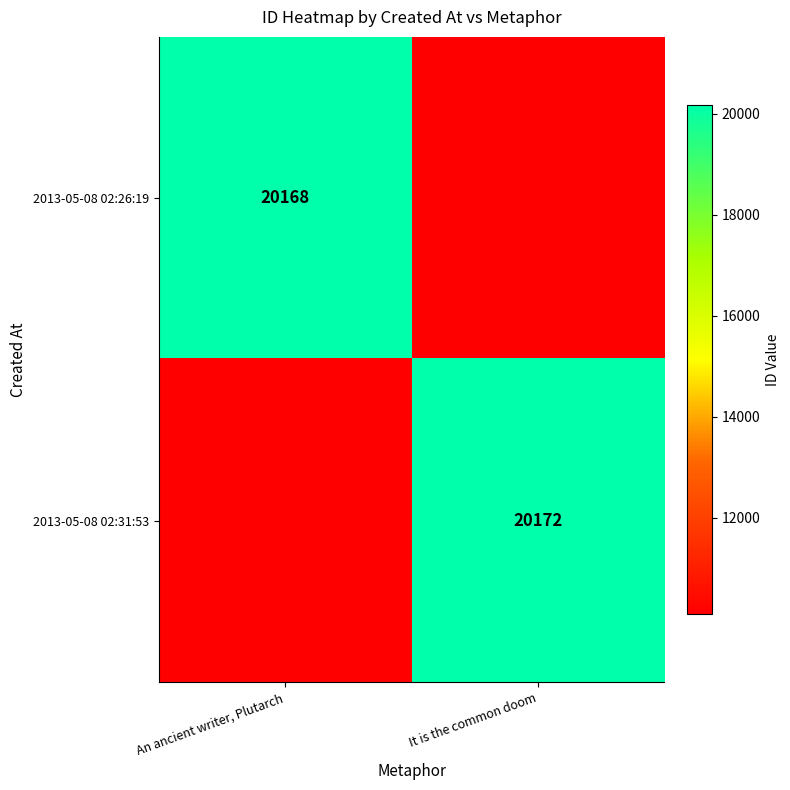

The 2013-05-08 02:26:19 series shows 20168 at An ancient writer, Plutarch. True or false?

True